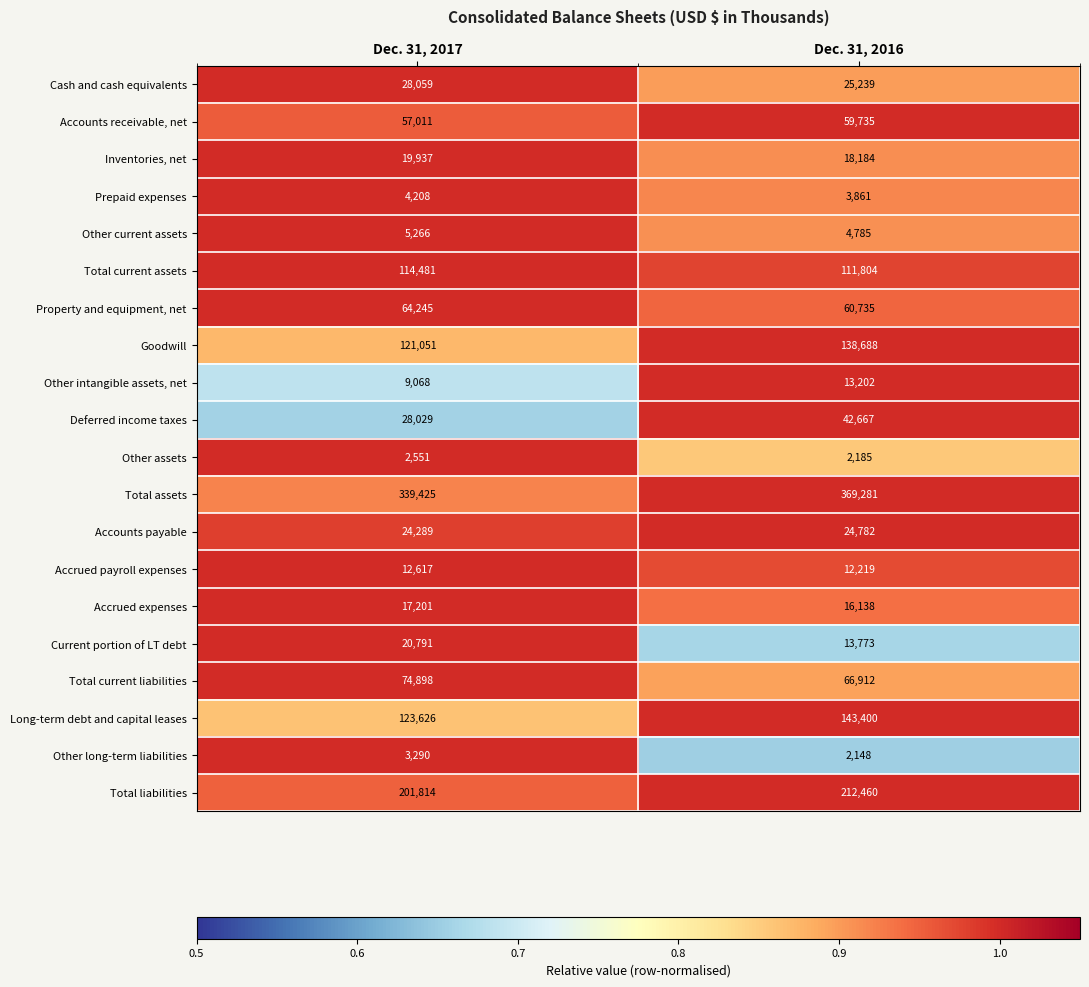

List the series in order of their peak value, lowest first.

Other assets, Other long-term liabilities, Prepaid expenses, Other current assets, Accrued payroll expenses, Other intangible assets, net, Accrued expenses, Inventories, net, Current portion of LT debt, Accounts payable, Cash and cash equivalents, Deferred income taxes, Accounts receivable, net, Property and equipment, net, Total current liabilities, Total current assets, Goodwill, Long-term debt and capital leases, Total liabilities, Total assets